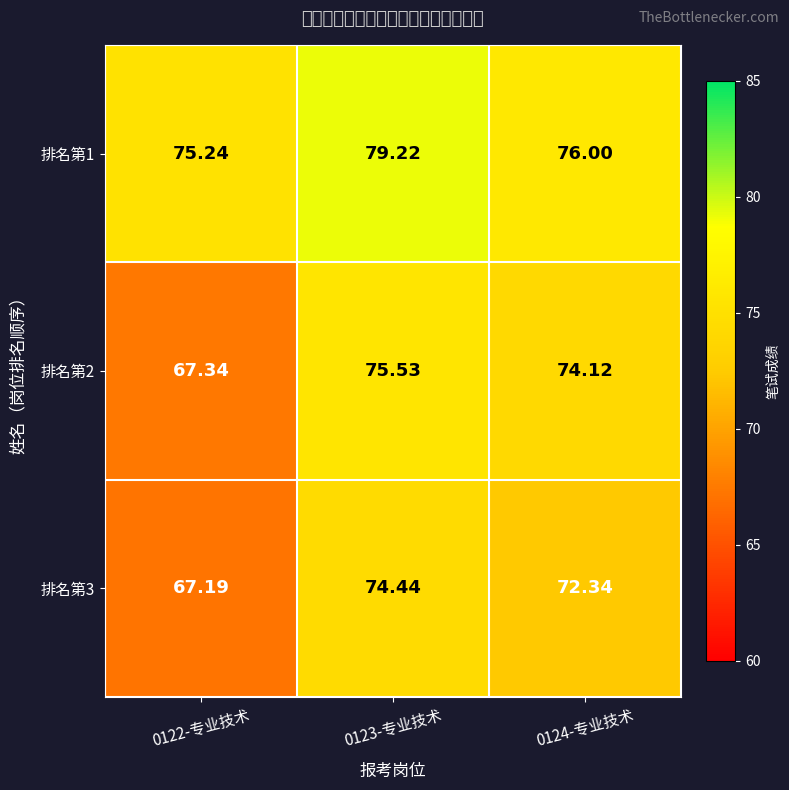

Is the value of 排名第3 at 0124-专业技术 greater than the value of 排名第1 at 0124-专业技术?

No